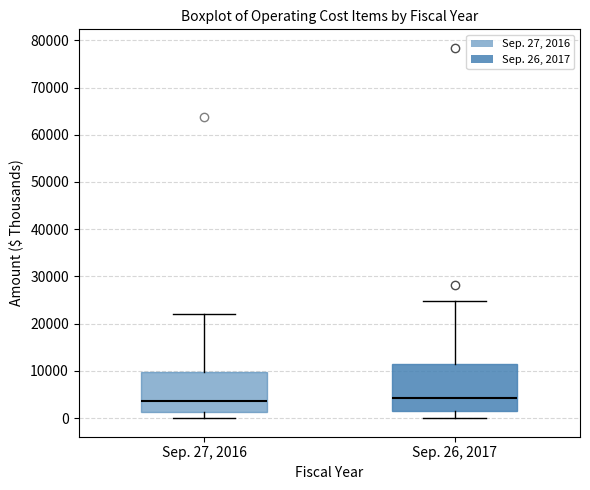

Comparing the boxes themselves (not the whiskers), which one is the tallest?

Sep. 26, 2017